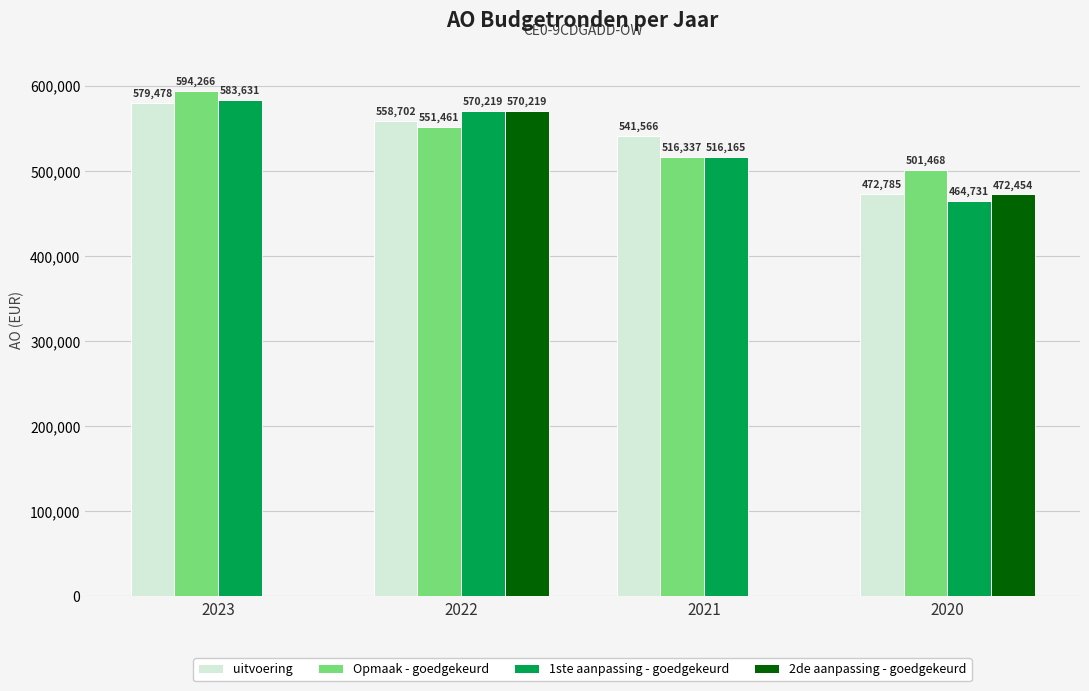

Count the Opmaak - goedgekeurd values in the range 516337 to 594266.

3